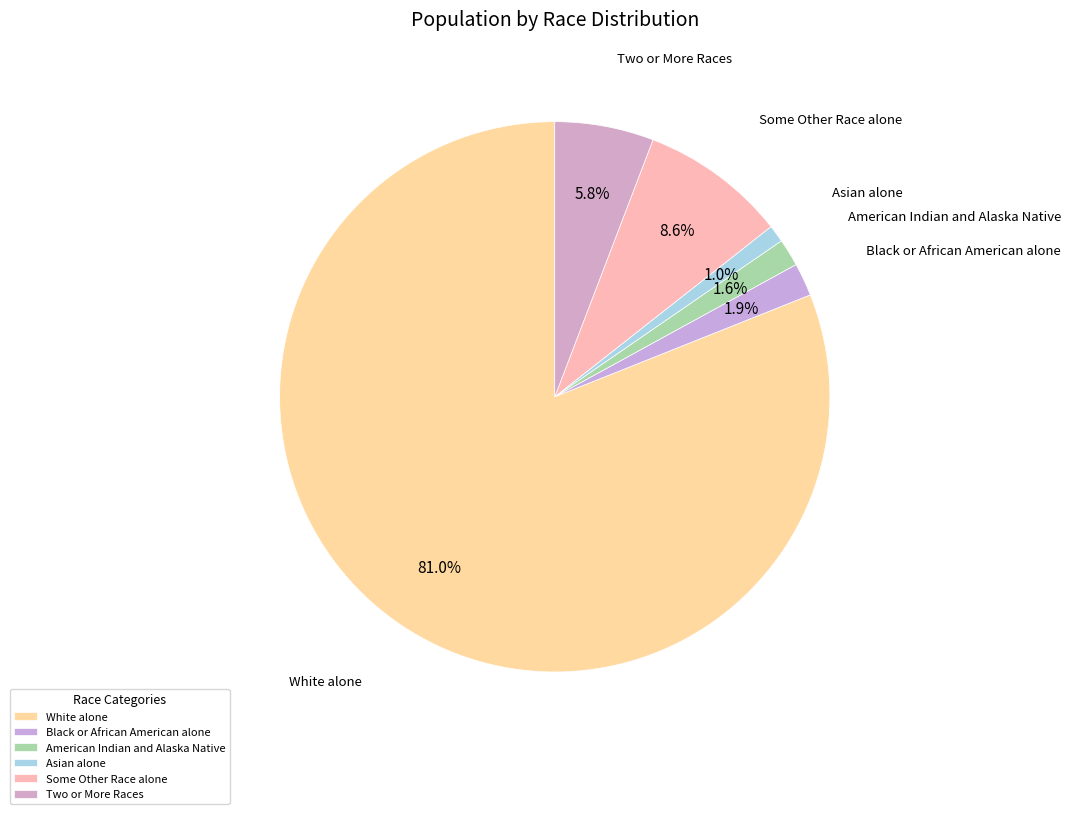

Is there a majority slice in this chart?

Yes